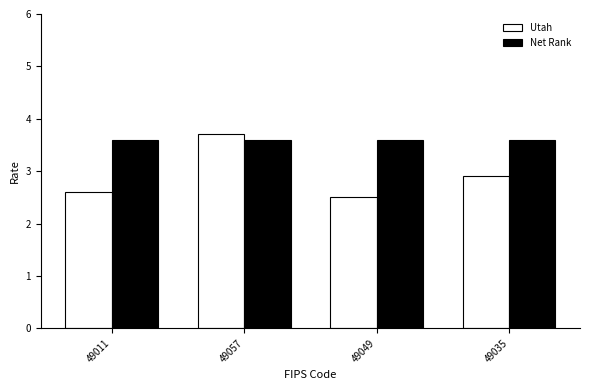

Reading left to right, what are all the values shown in this chart?

Utah: 2.6	3.7	2.5	2.9
Net Rank: 3.6	3.6	3.6	3.6